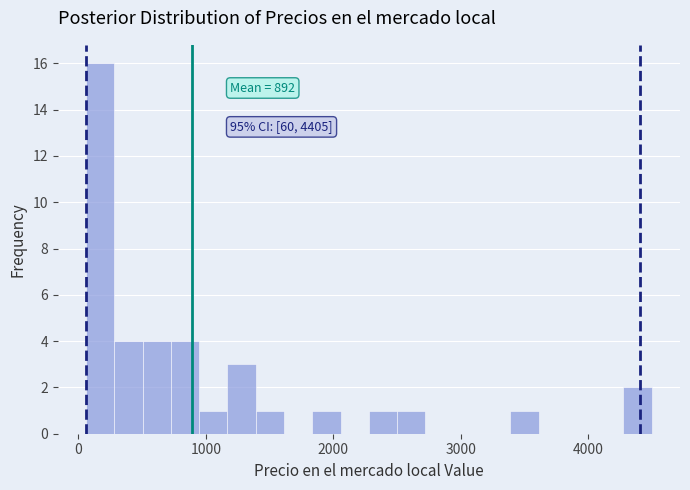

Read against the x-axis, roughly where is the centre of the tallest bar?

200